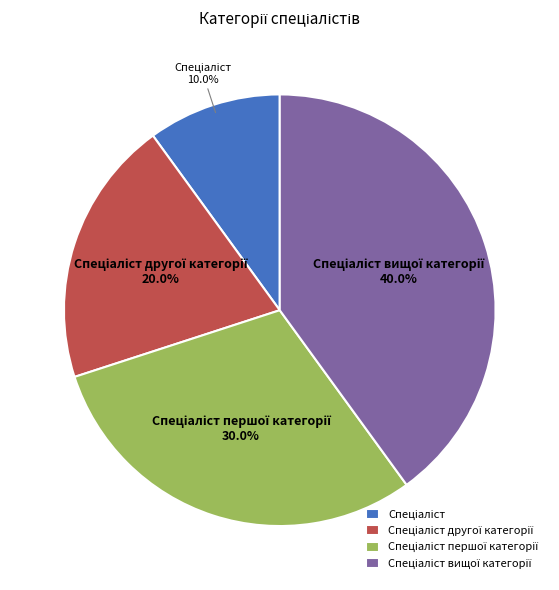

Is there any slice that represents more than half of the pie?

No